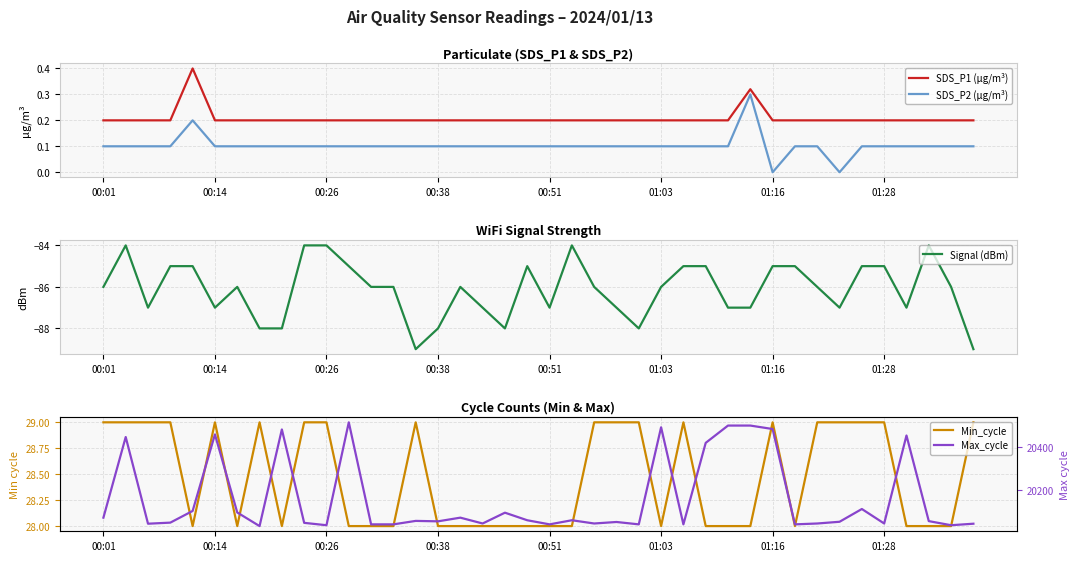

What is the average value of the Signal (dBm) series?

-86.1